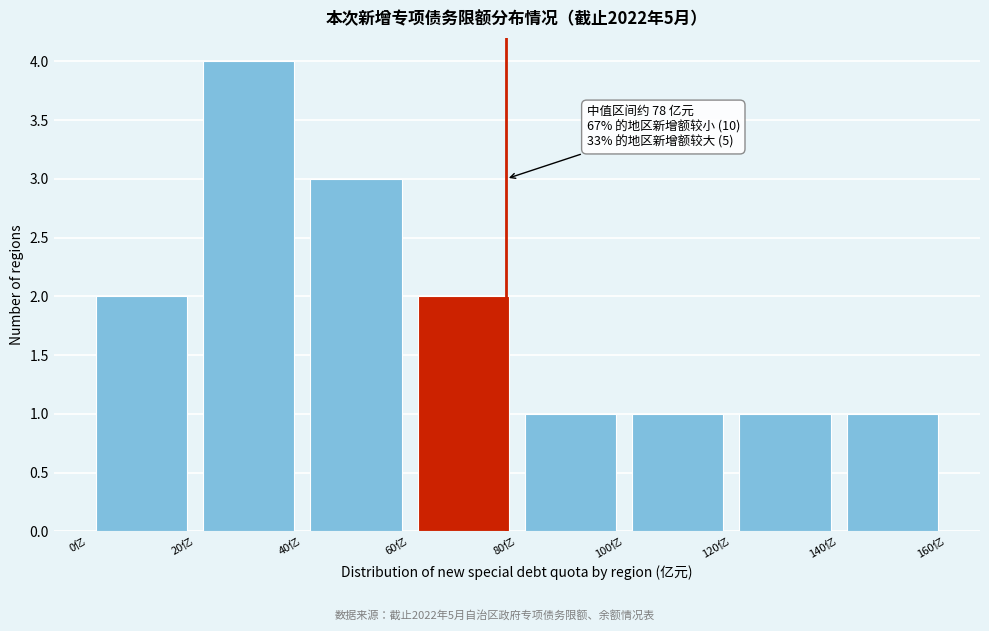

Over which range of the x-axis is the bar tallest?

20 to 40